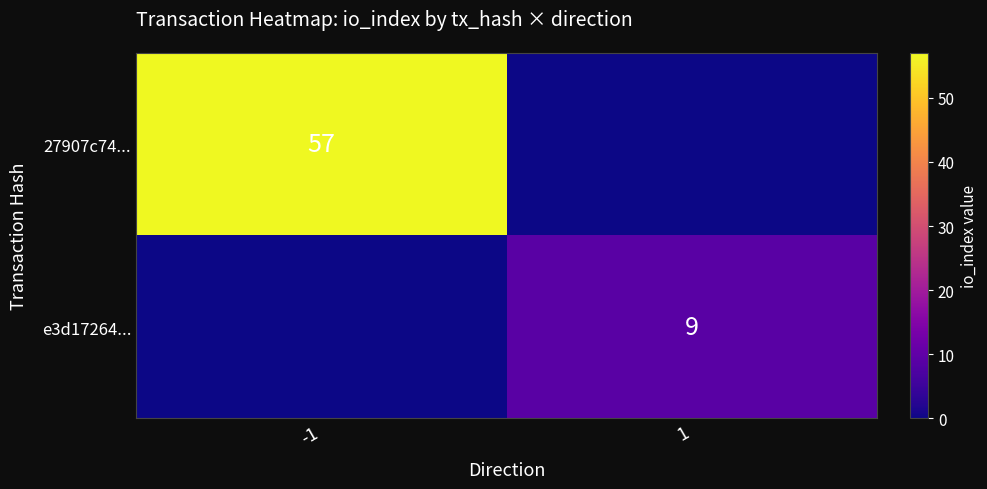

True or false: 27907c74... has a value of 57 at -1.

True